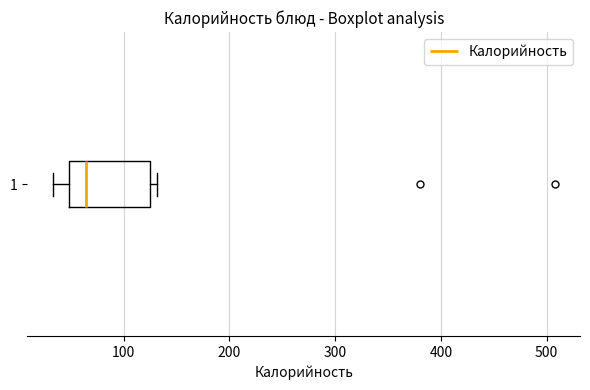

Transcribe this box plot: give where the median line is, the range the box spans, and where the two whiskers end, as read against the x-axis. The values are not printed on the chart, so give them approximately, as read against the axis.

median 60, box 50 to 130, whiskers 30 to 130 (just right of the box's right edge)